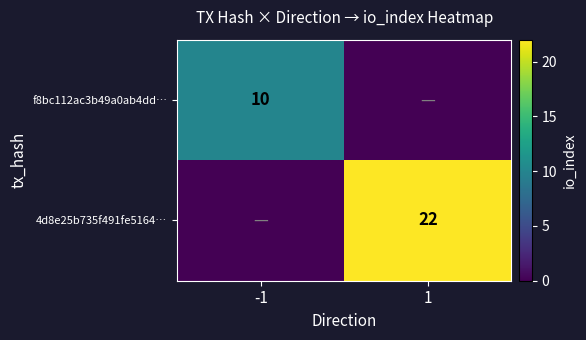

True or false: 4d8e25b735f491fe5164… has a value of 31 at 1.

False